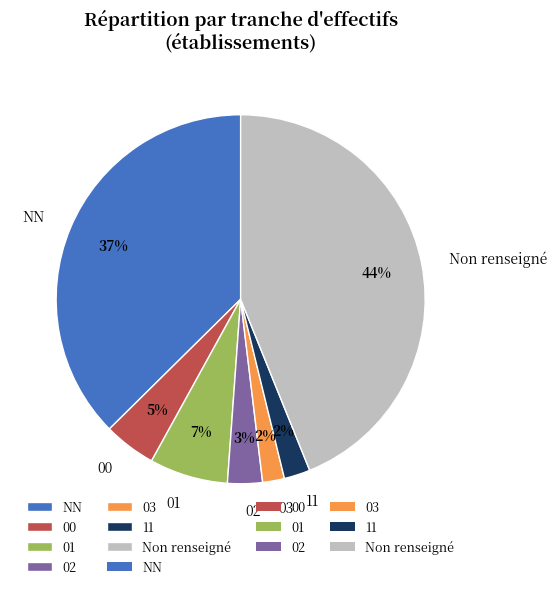

Is it true that 01 is 21% of the pie?

False